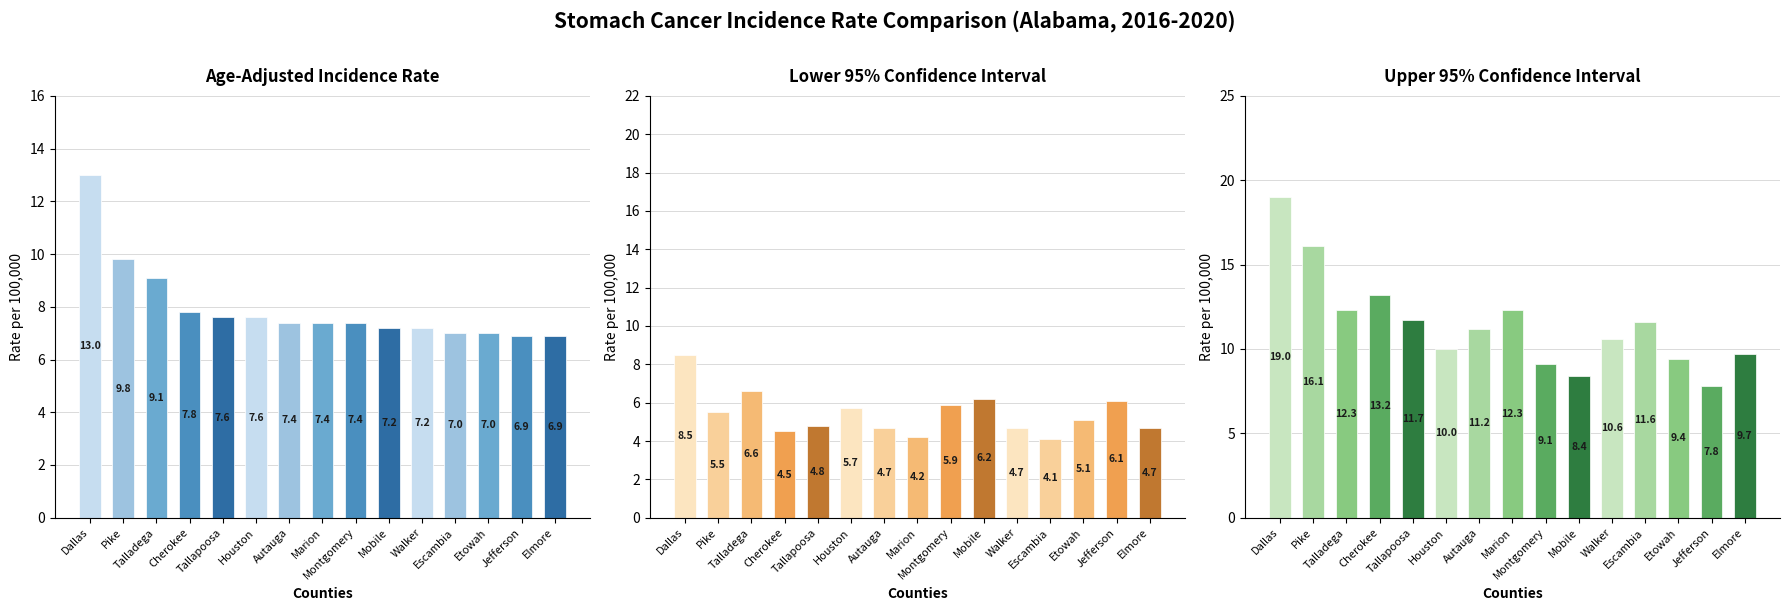

At which category is the sum across all series the highest?

Dallas